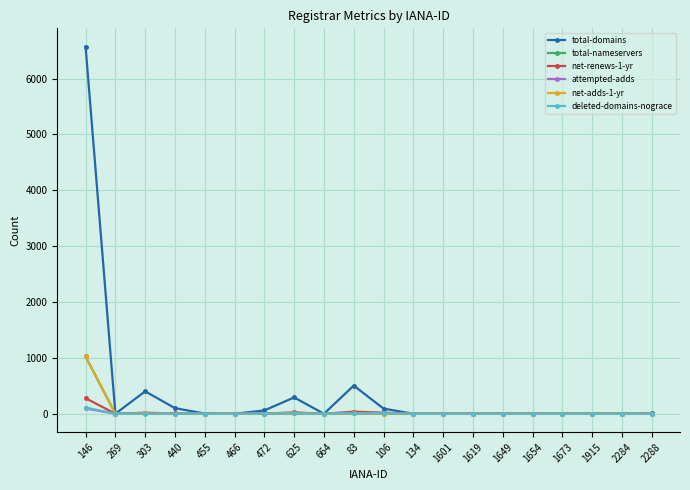

Is this an area chart (filled region under the line)?

No